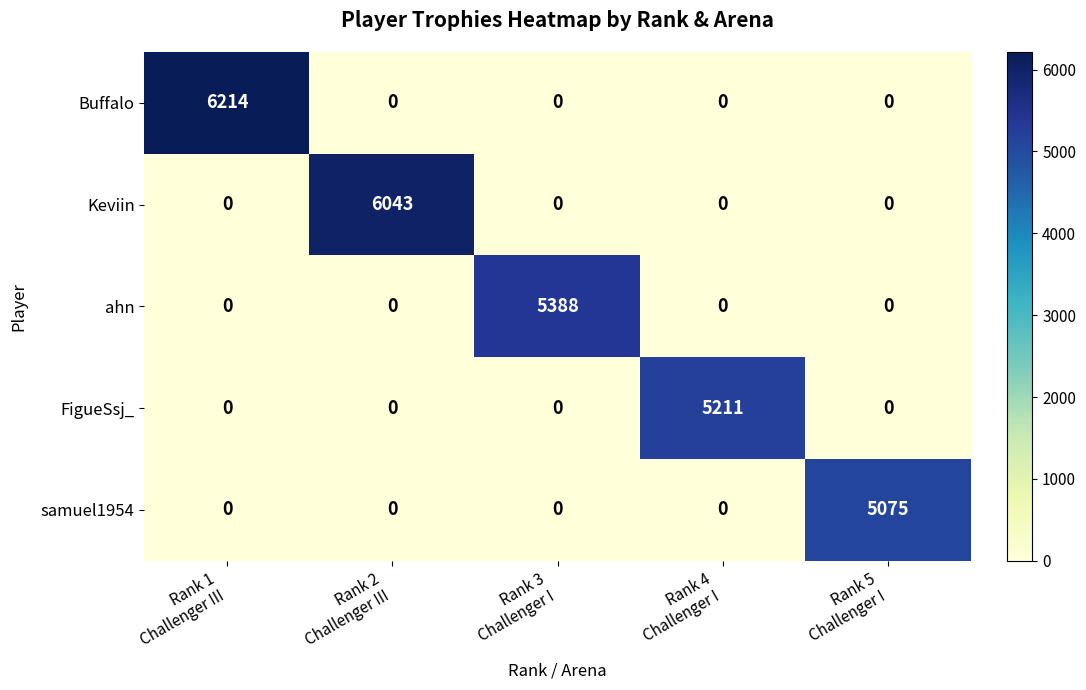

Reading left to right, list all the values displayed in this chart.

Buffalo: 6214	0	0	0	0
Keviin: 0	6043	0	0	0
ahn: 0	0	5388	0	0
FigueSsj_: 0	0	0	5211	0
samuel1954: 0	0	0	0	5075